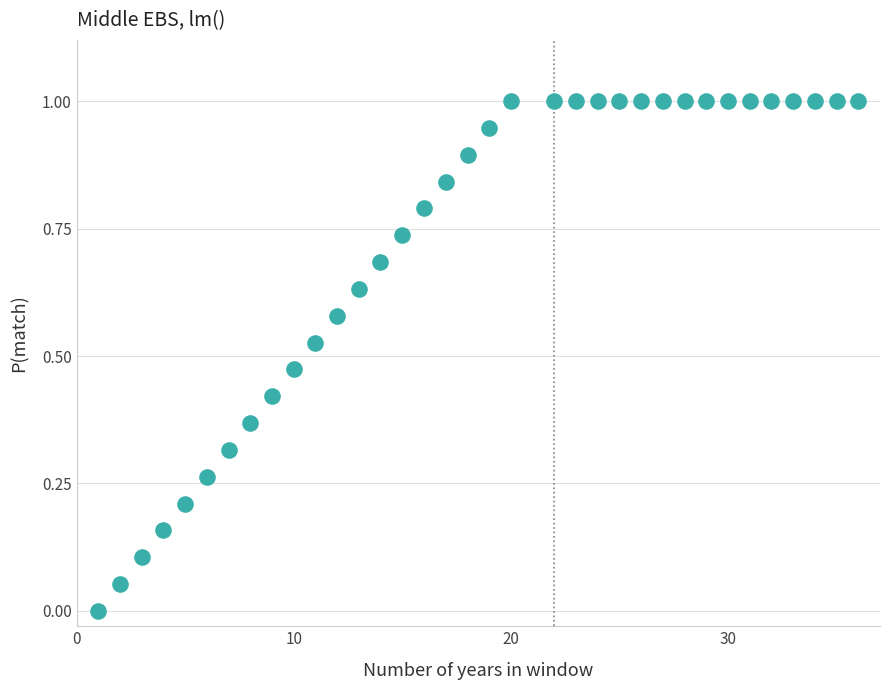

What is the range of X values (max minus min)?

35.0